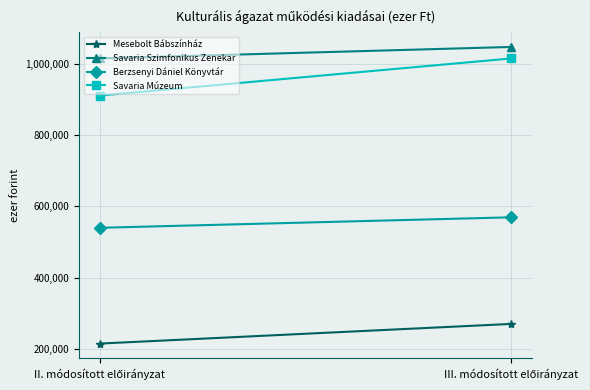

The value of Savaria Szimfonikus Zenekar at III. módosított előirányzat is 1612809. True or false?

False